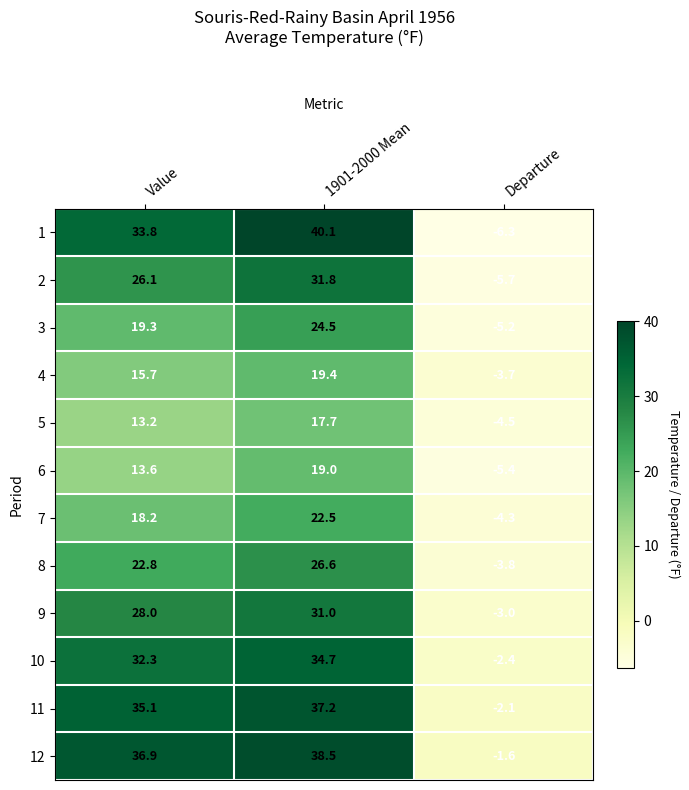

What is the difference between the 5 values at 1901-2000 Mean and Value?

4.5